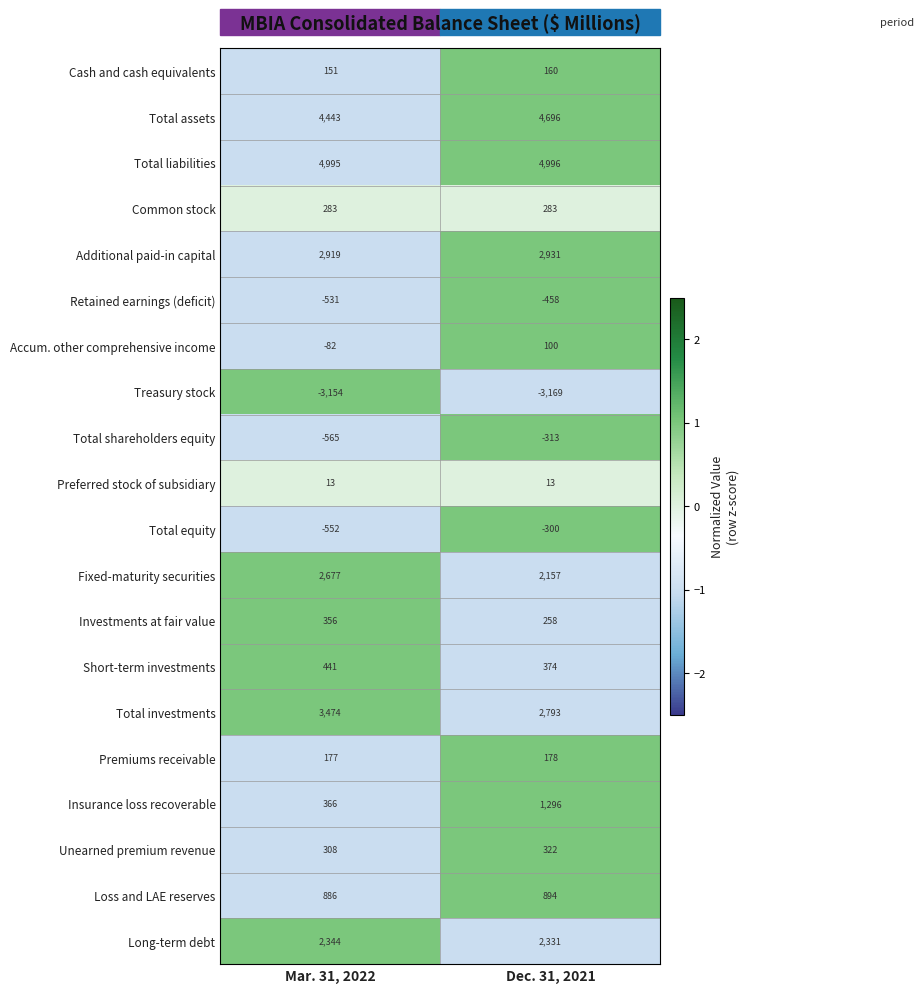

How many values in the Premiums receivable series are below 178?

1